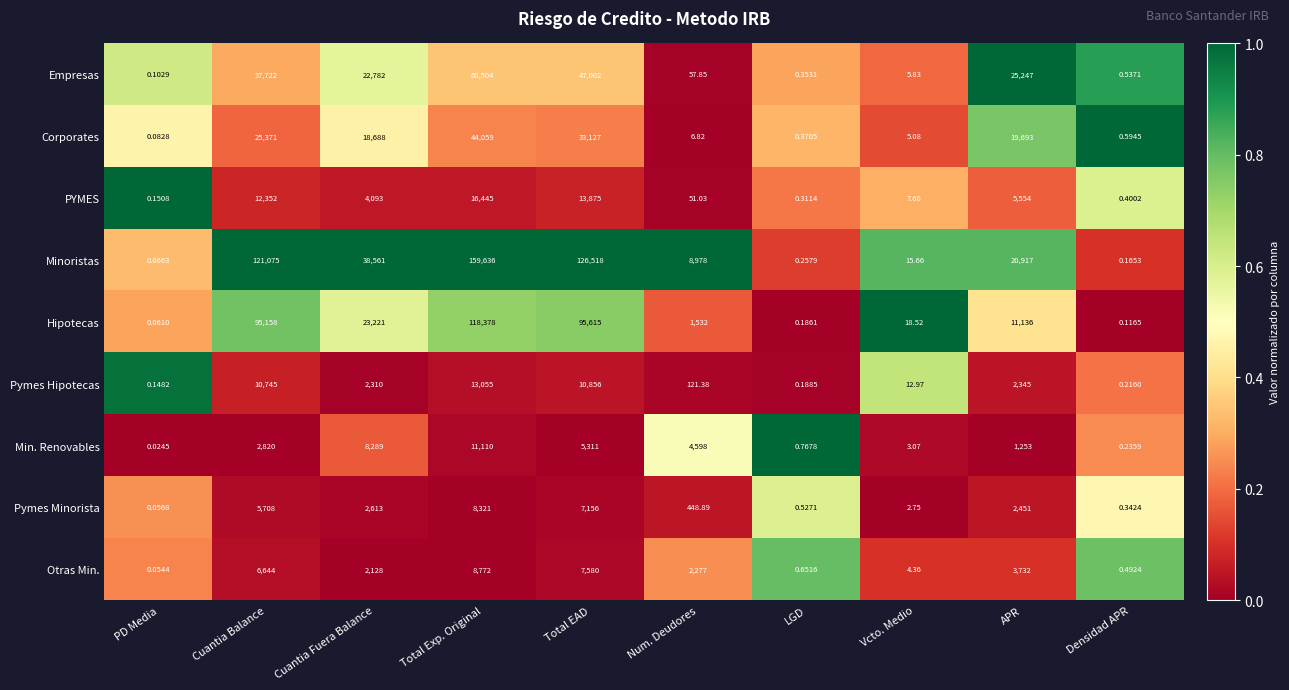

Between Total Exp. Original and LGD, which series saw the biggest shift?

Minoristas